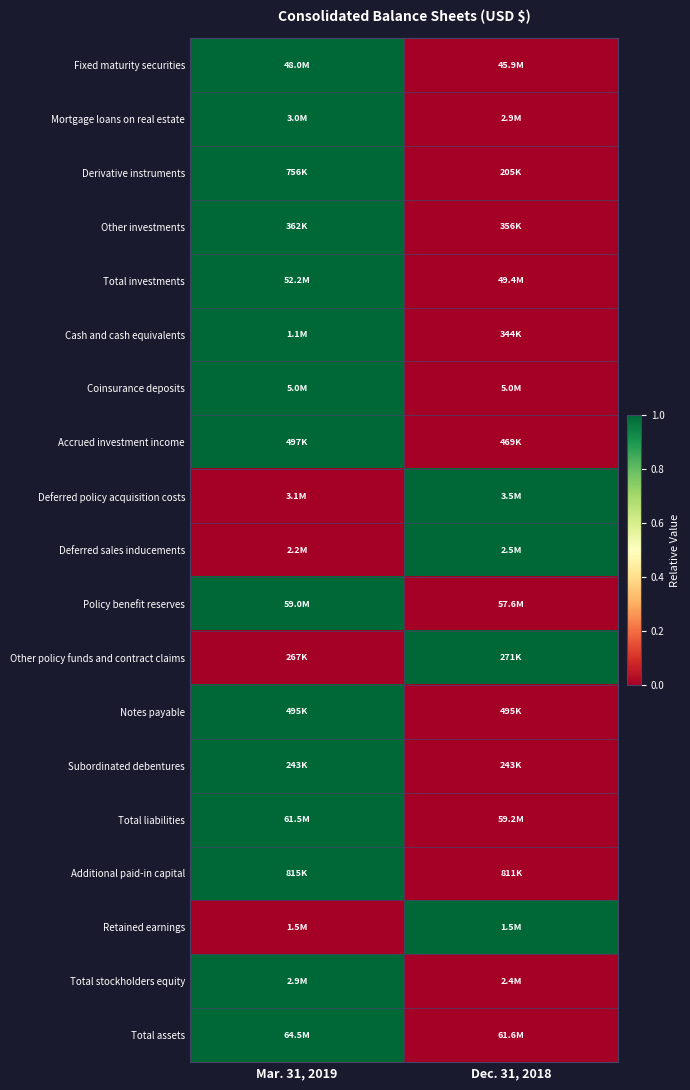

Rank the series by their maximum value, from lowest to highest.

Fixed maturity securities, Mortgage loans on real estate, Derivative instruments, Other investments, Total investments, Cash and cash equivalents, Coinsurance deposits, Accrued investment income, Deferred policy acquisition costs, Deferred sales inducements, Policy benefit reserves, Other policy funds and contract claims, Notes payable, Subordinated debentures, Total liabilities, Additional paid-in capital, Retained earnings, Total stockholders equity, Total assets